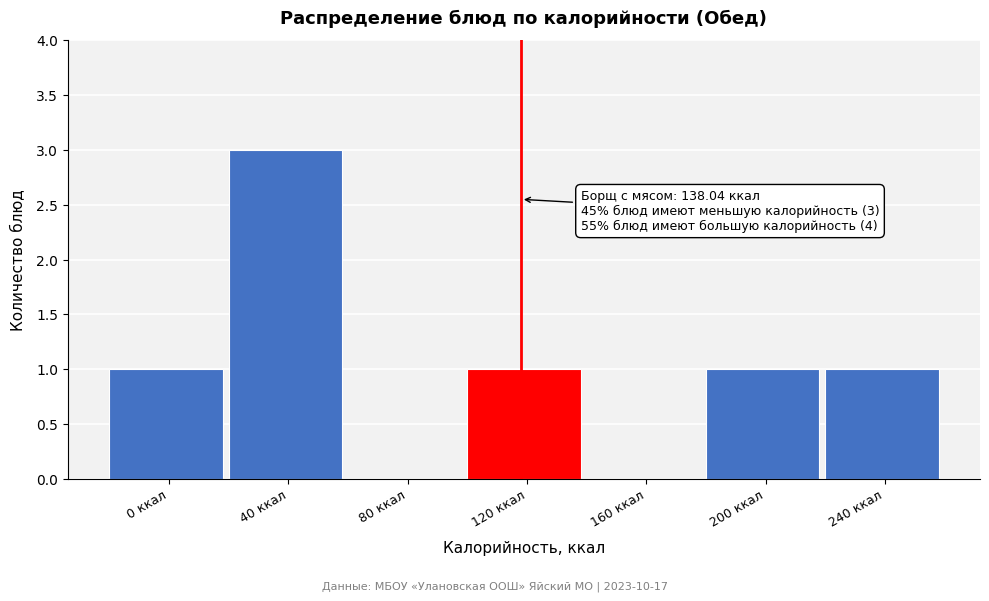

Reading left to right, transcribe all the data shown in this chart.

0 ккал=1	40 ккал=3	80 ккал=0	120 ккал=1	160 ккал=0	200 ккал=1	240 ккал=1